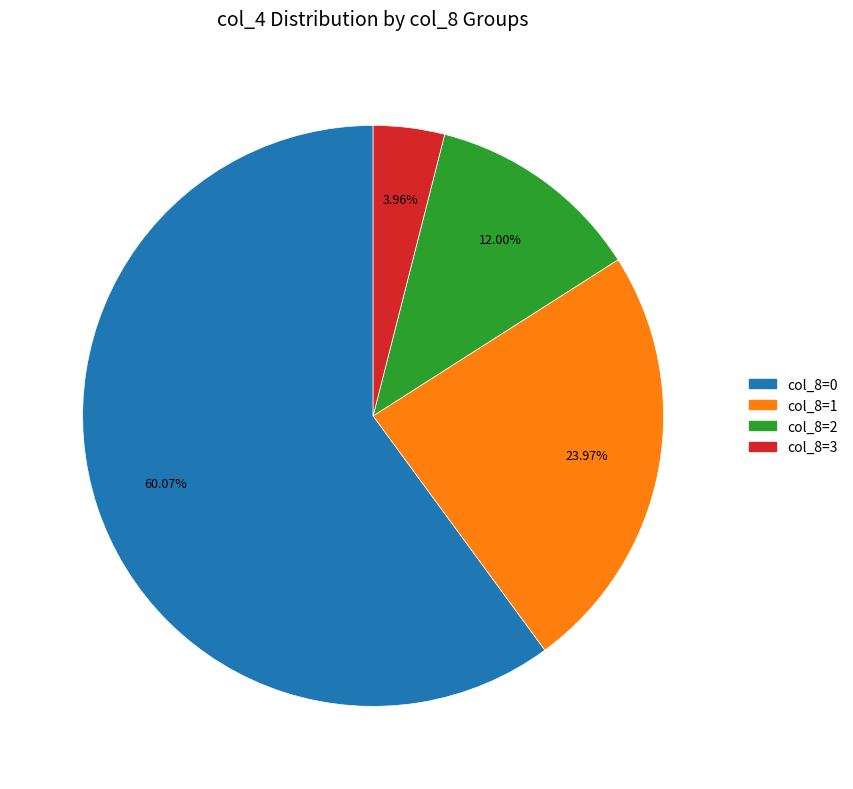

Does col_8=0 account for over 50% of the chart?

Yes